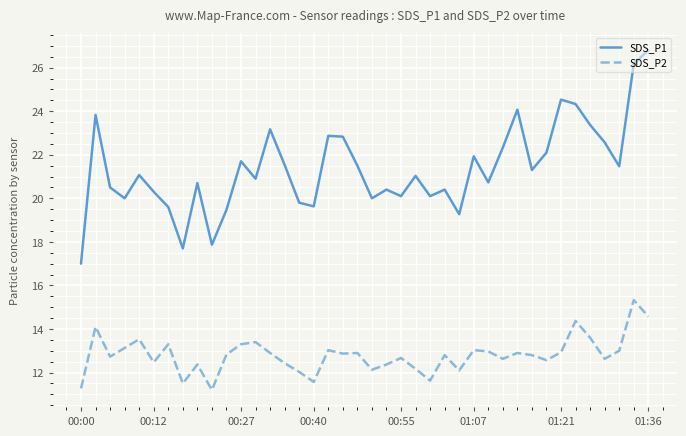

True or false: SDS_P1 and SDS_P2 intersect in this chart.

False